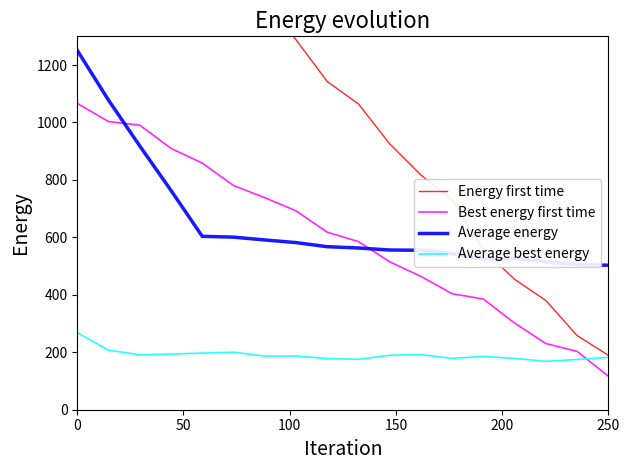

True or false: Average best energy and Average energy cross at least once.

False